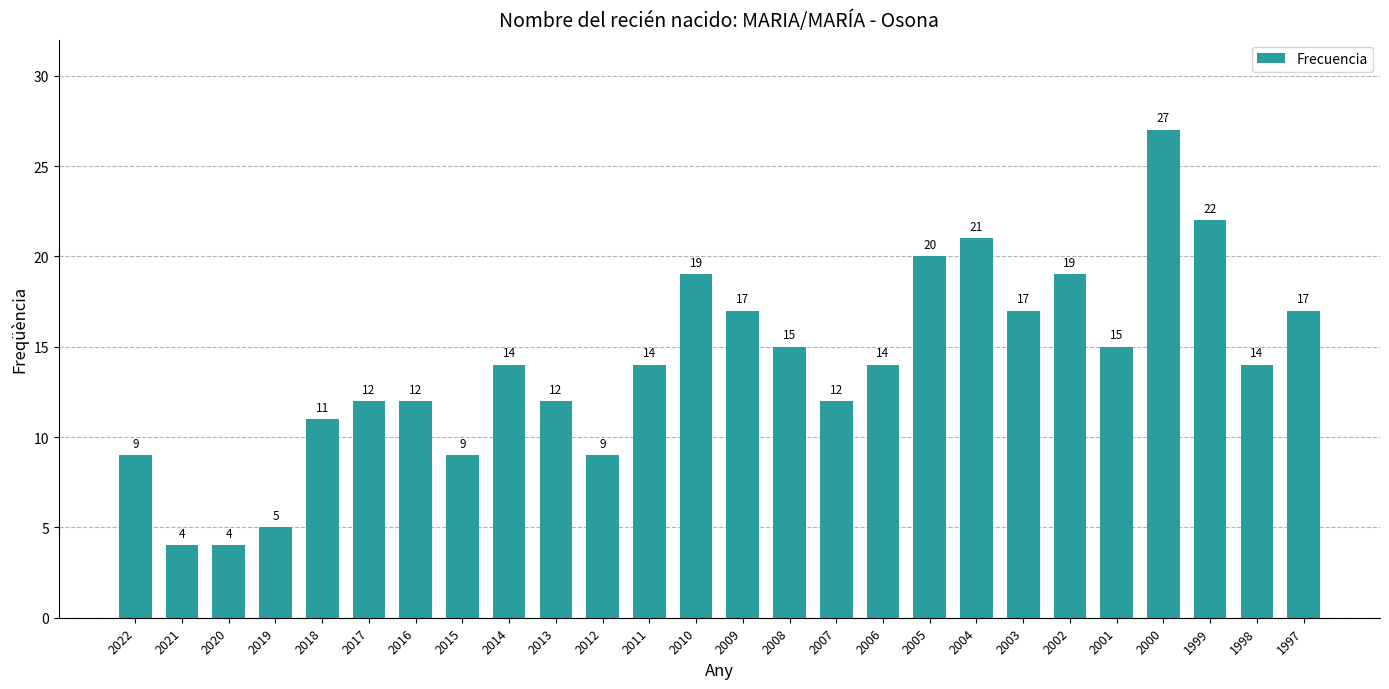

What is the smallest value displayed?

4